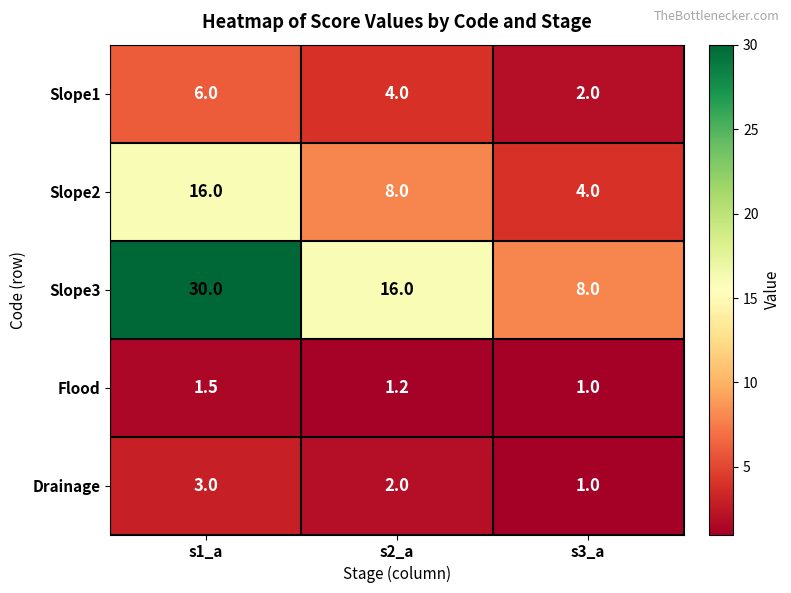

How many categories are shown in the chart?

3